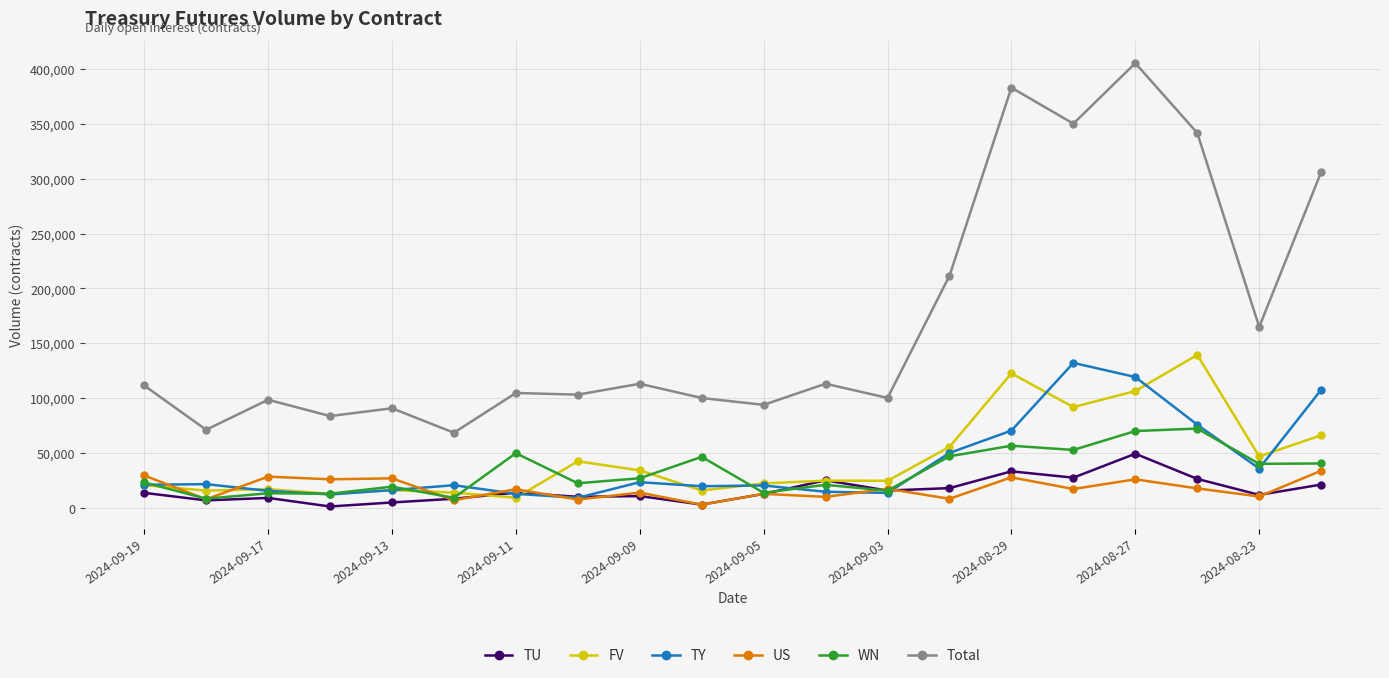

Which series has the largest total across all categories?

Total